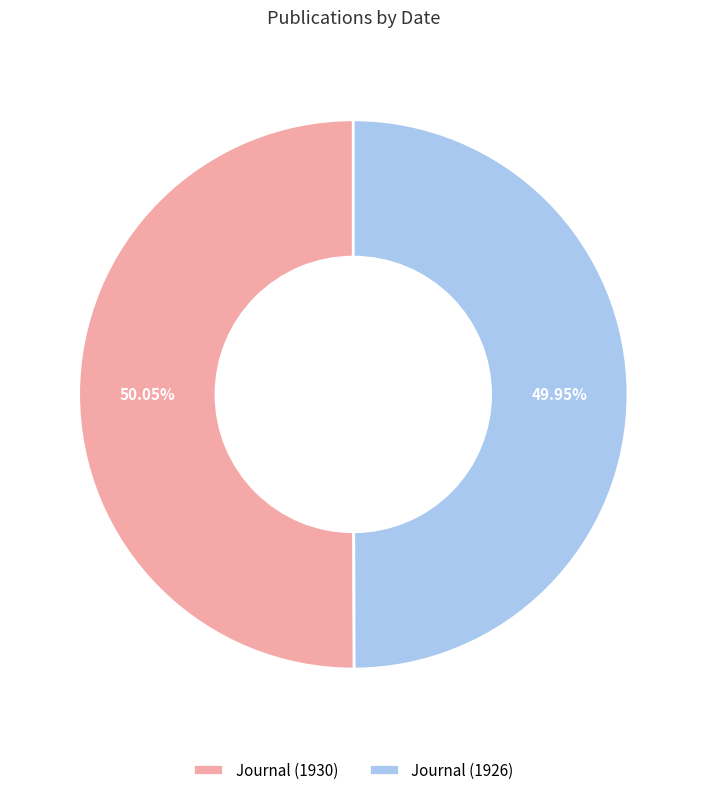

Do Journal (1930) and Journal (1926) together represent more than half of the pie?

Yes